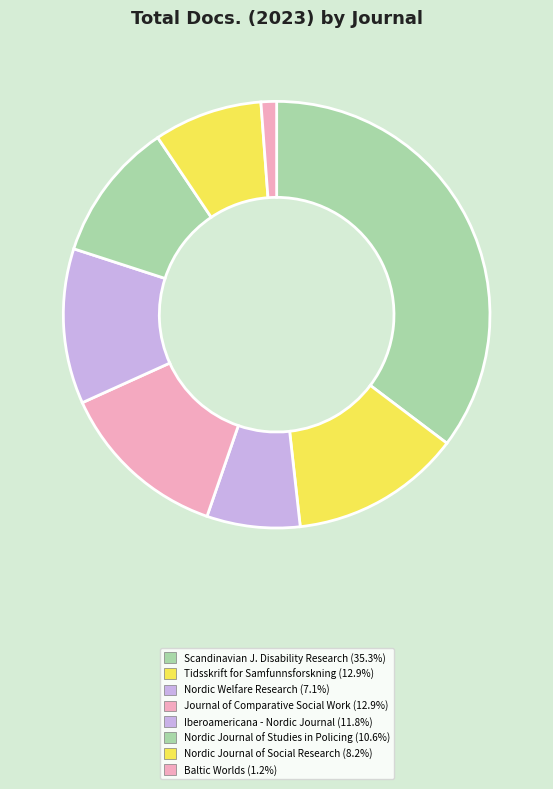

Which category has the smallest portion of the pie?

Baltic Worlds